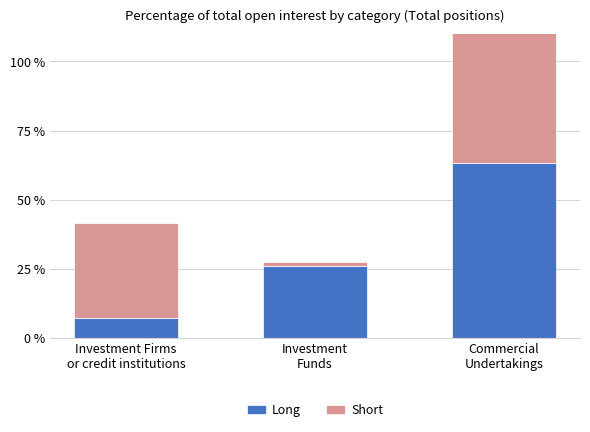

Rank the series by their maximum value, from highest to lowest.

Short, Long